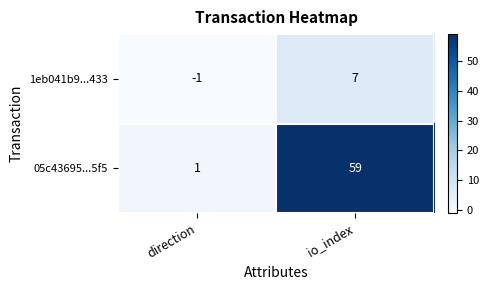

At which label is 05c43695...5f5 closest to 30?

direction